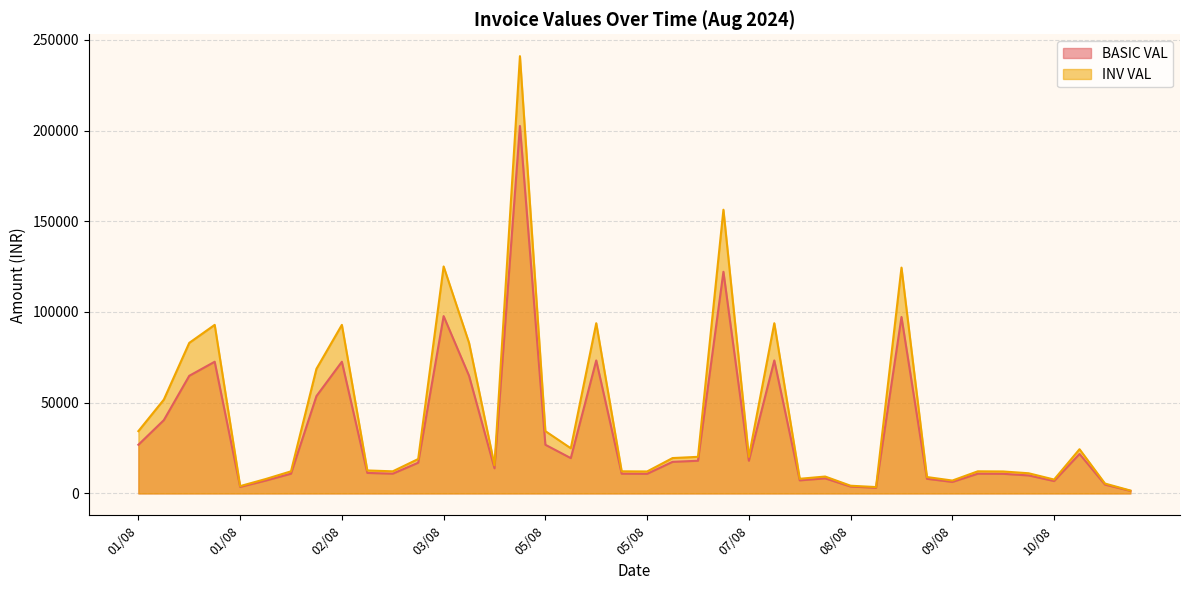

What is the maximum value for INV VAL?

240975.0